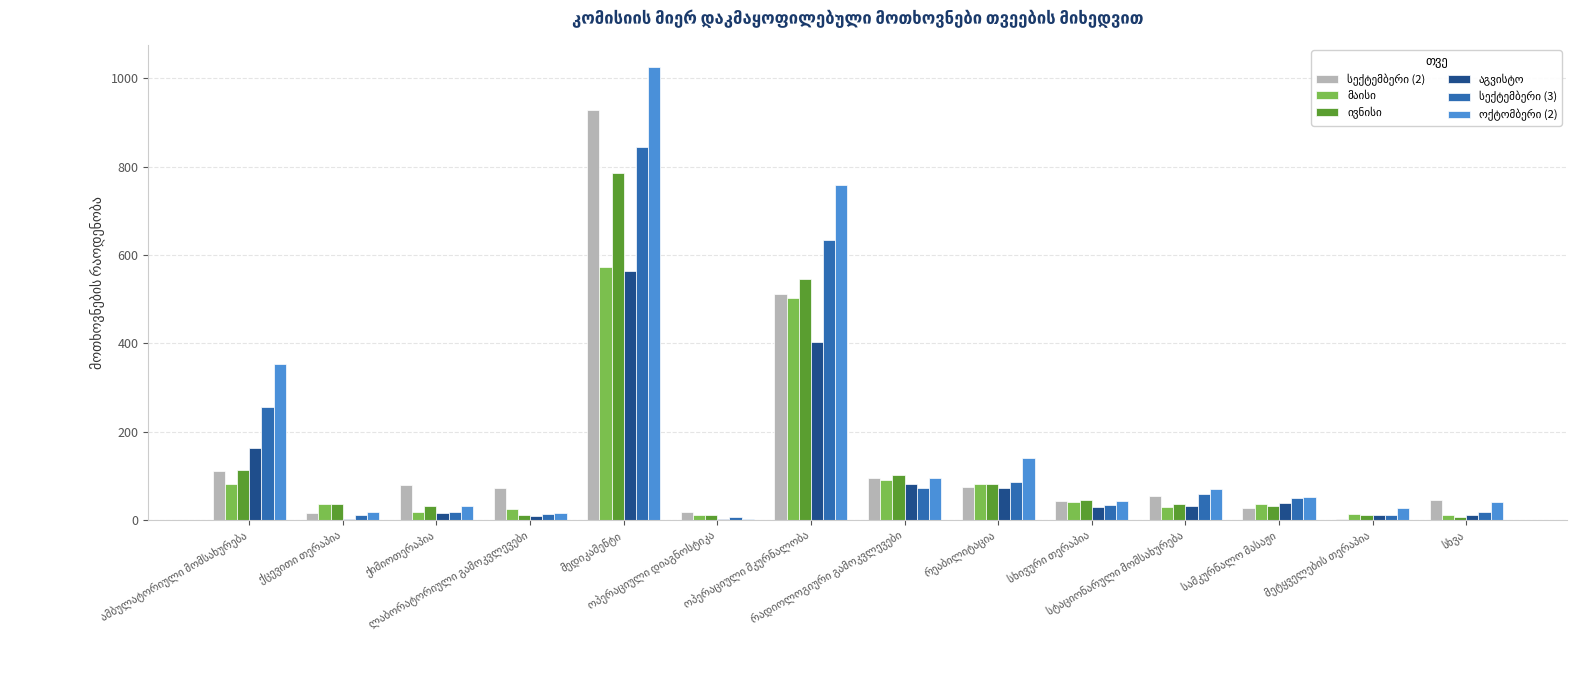

How many distinct data groups are displayed?

6